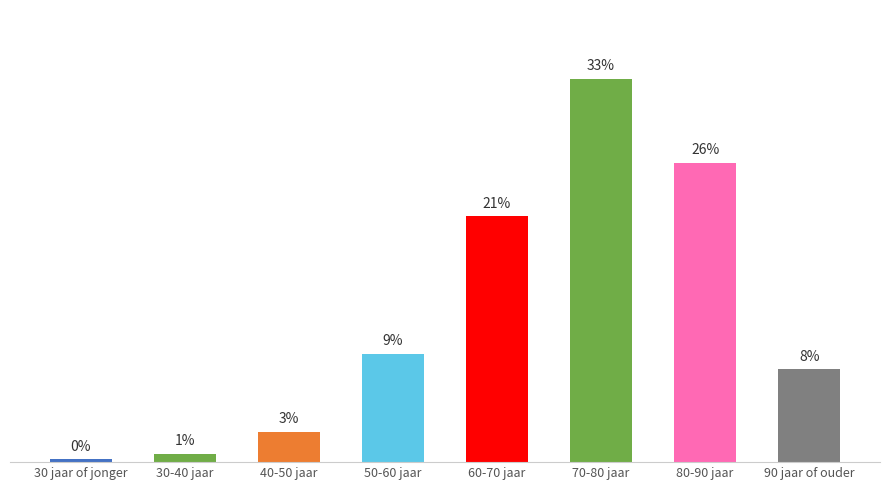

What is the label of the 1st bar from the left?

30 jaar of jonger